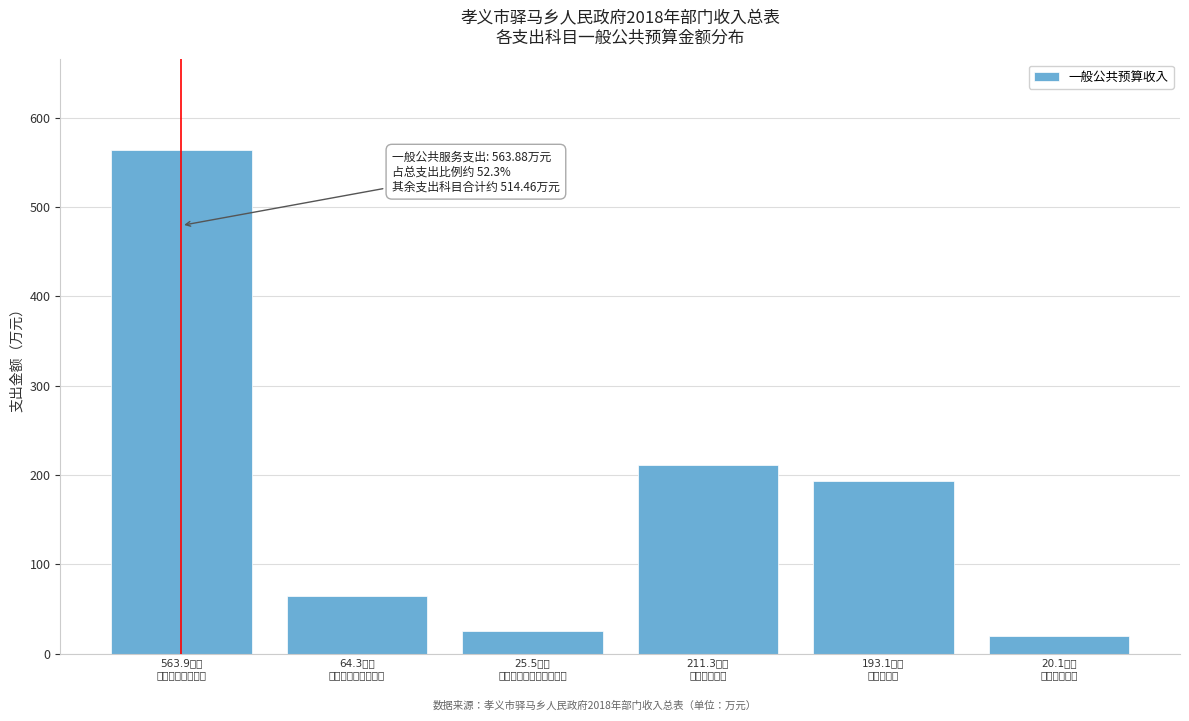

Reading right to left, transcribe all the data shown in this chart.

20.1	193.1	211.3	25.5	64.3	563.9